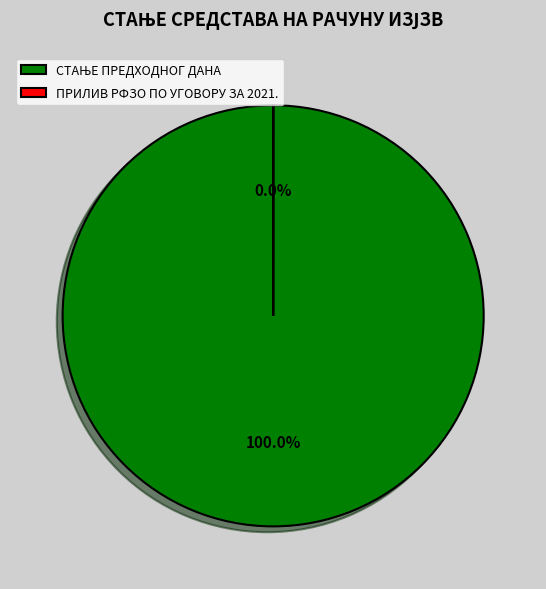

Is it true that СТАЊЕ ПРЕДХОДНОГ ДАНА is 88% of the pie?

False